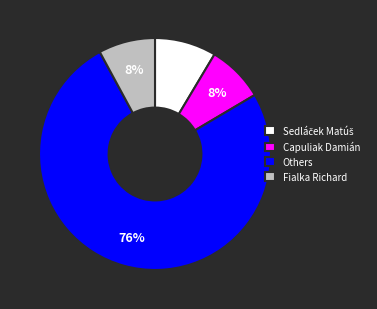

What percentage is the Fialka Richard slice, to the nearest percent?

8%